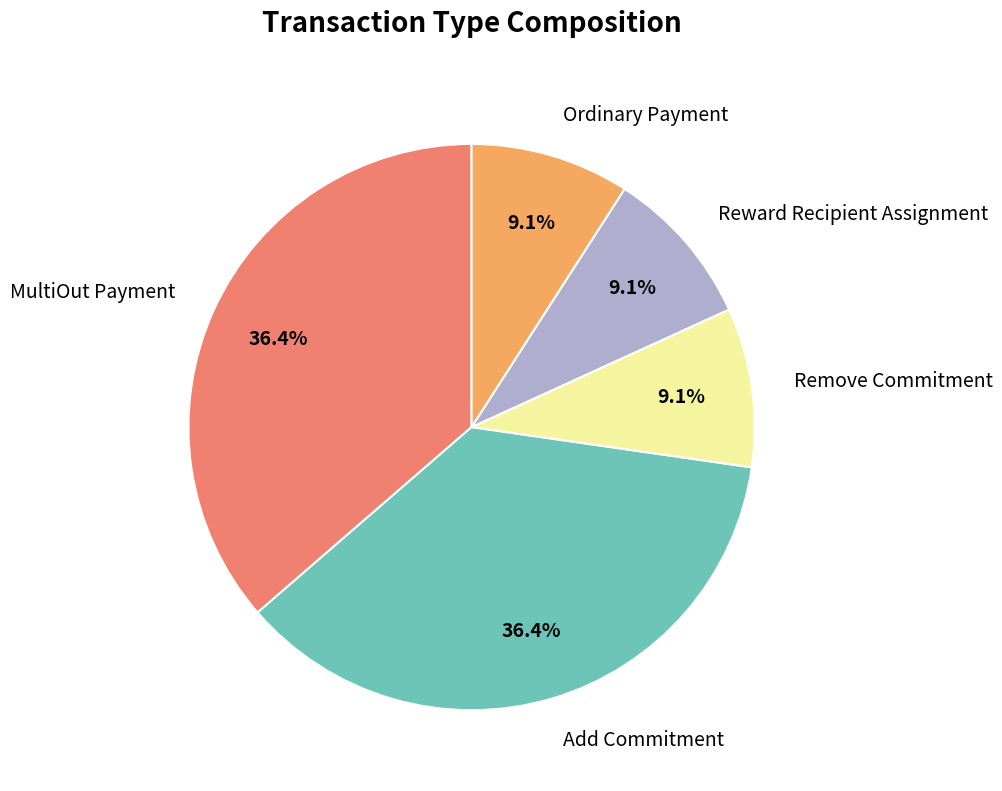

To the nearest percent, what is the difference between the largest and smallest slice percentages?

27%